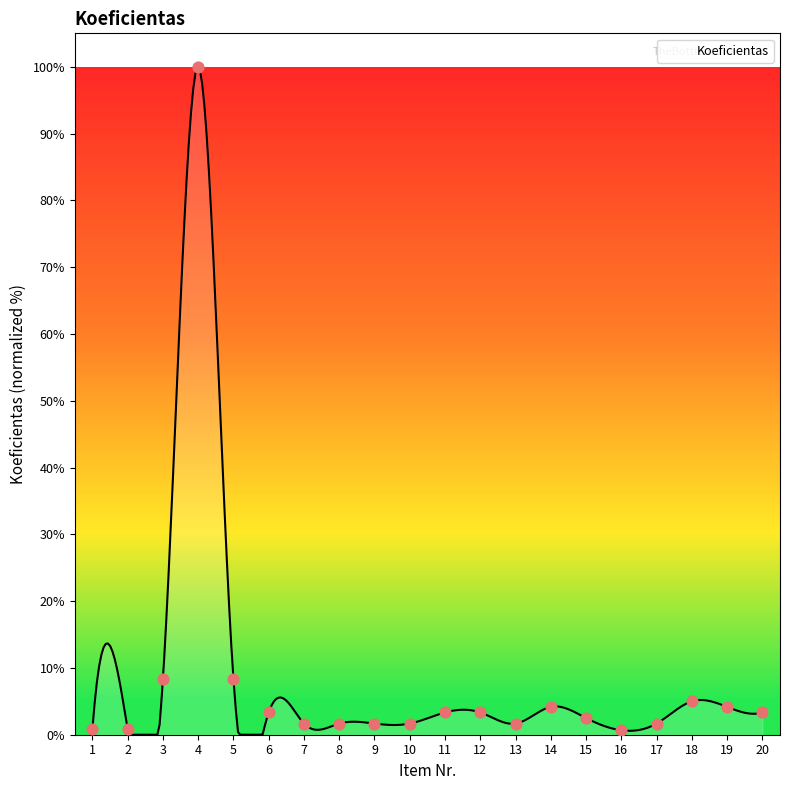

Between 14 and 7, which is larger?

14